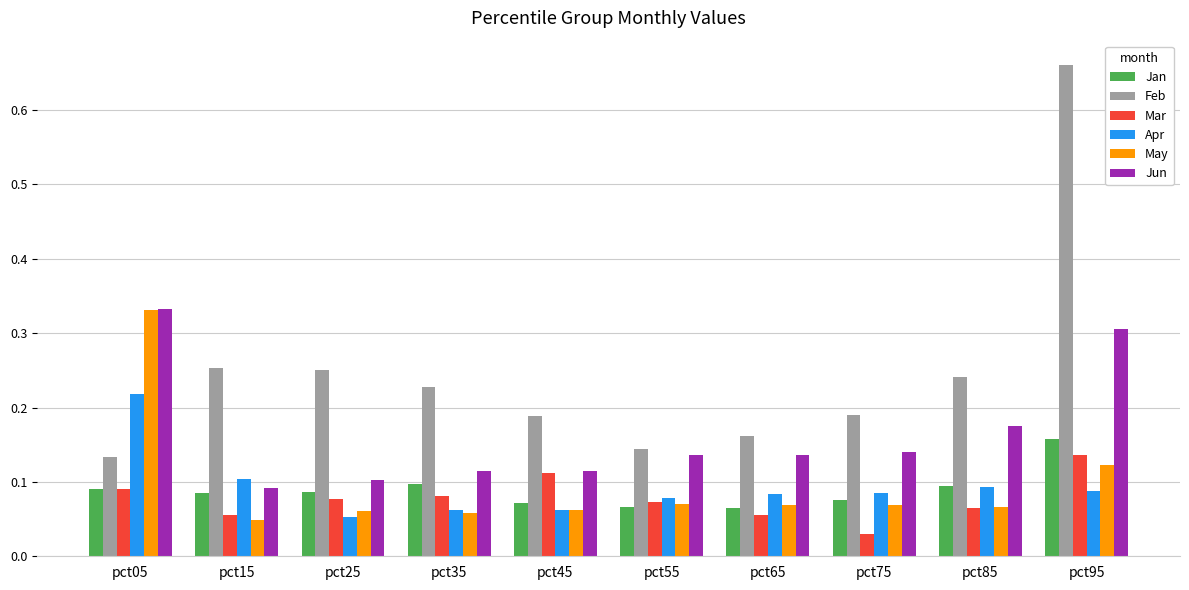

Between pct15 and pct85, which series saw the biggest shift?

Jun